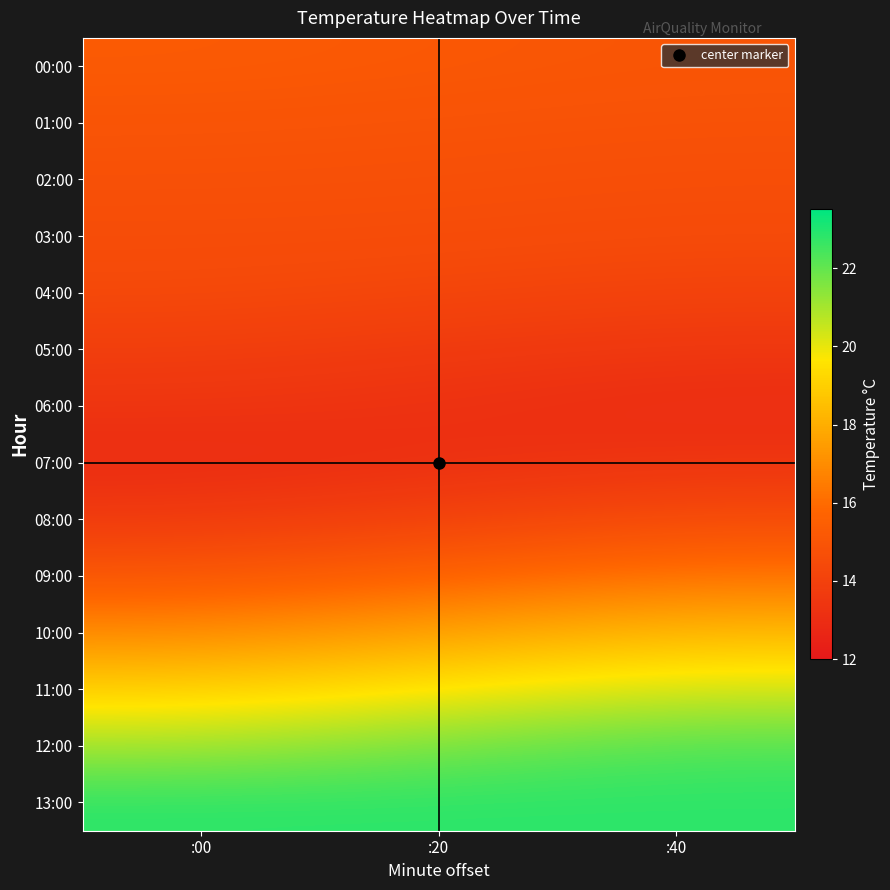

Which series has the largest total across all categories?

13:00